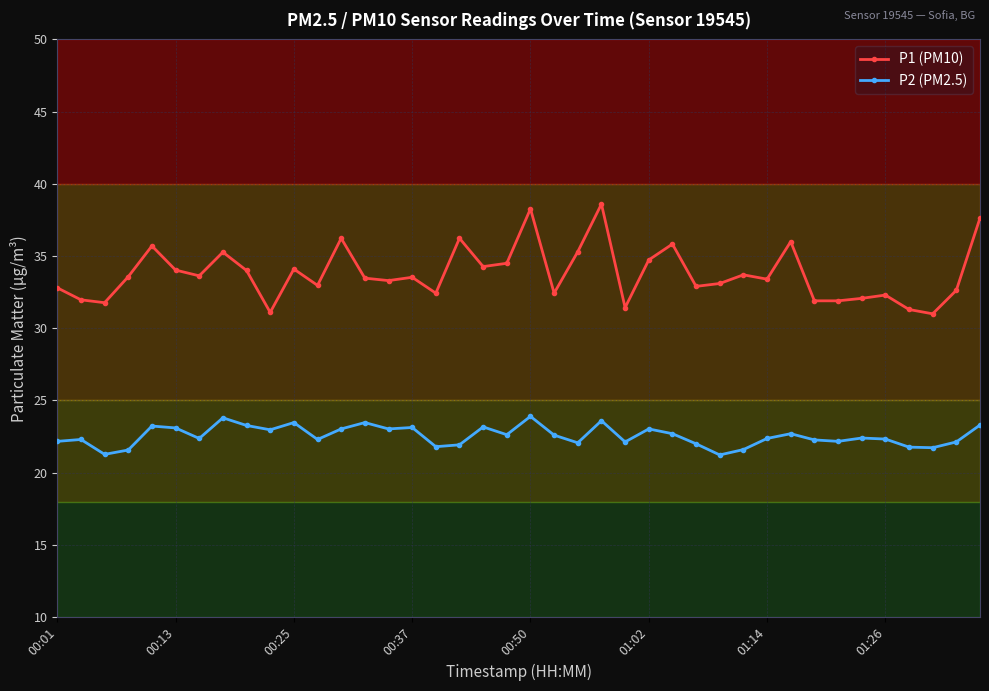

True or false: P2 (PM2.5) and P1 (PM10) cross at least once.

False